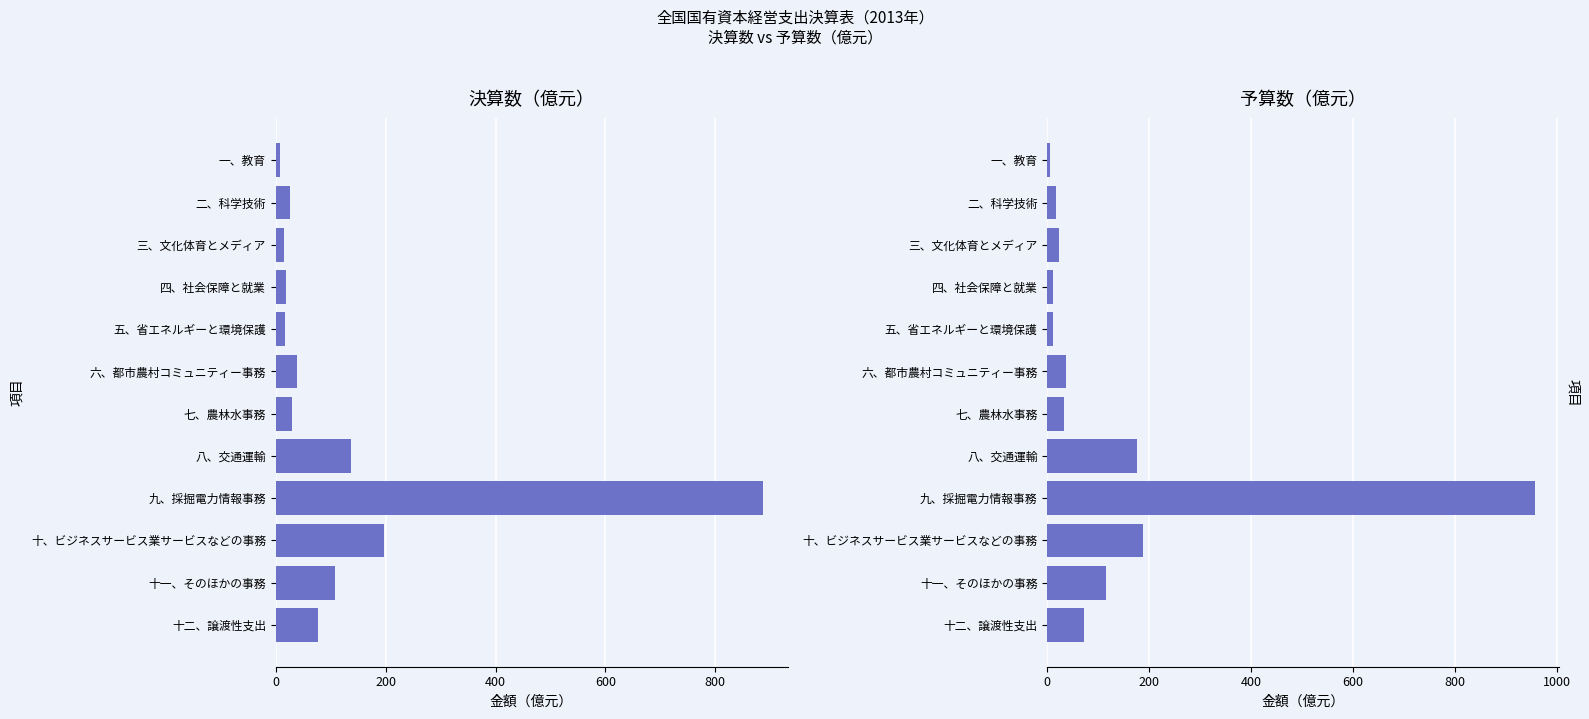

The 予算数（億元） series shows 64.9 at 十一、そのほかの事務. True or false?

False